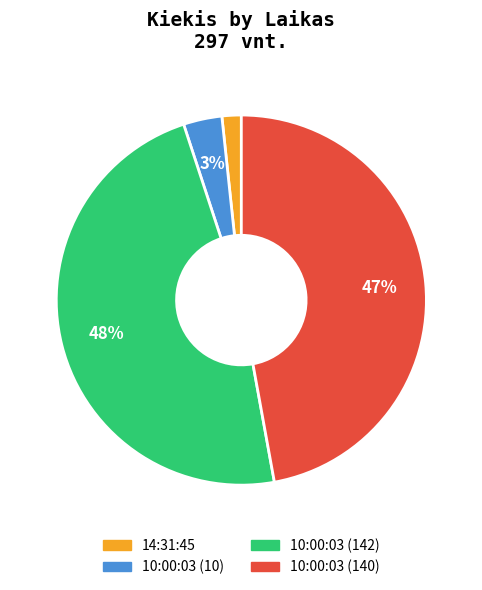

Is there a majority slice in this chart?

No